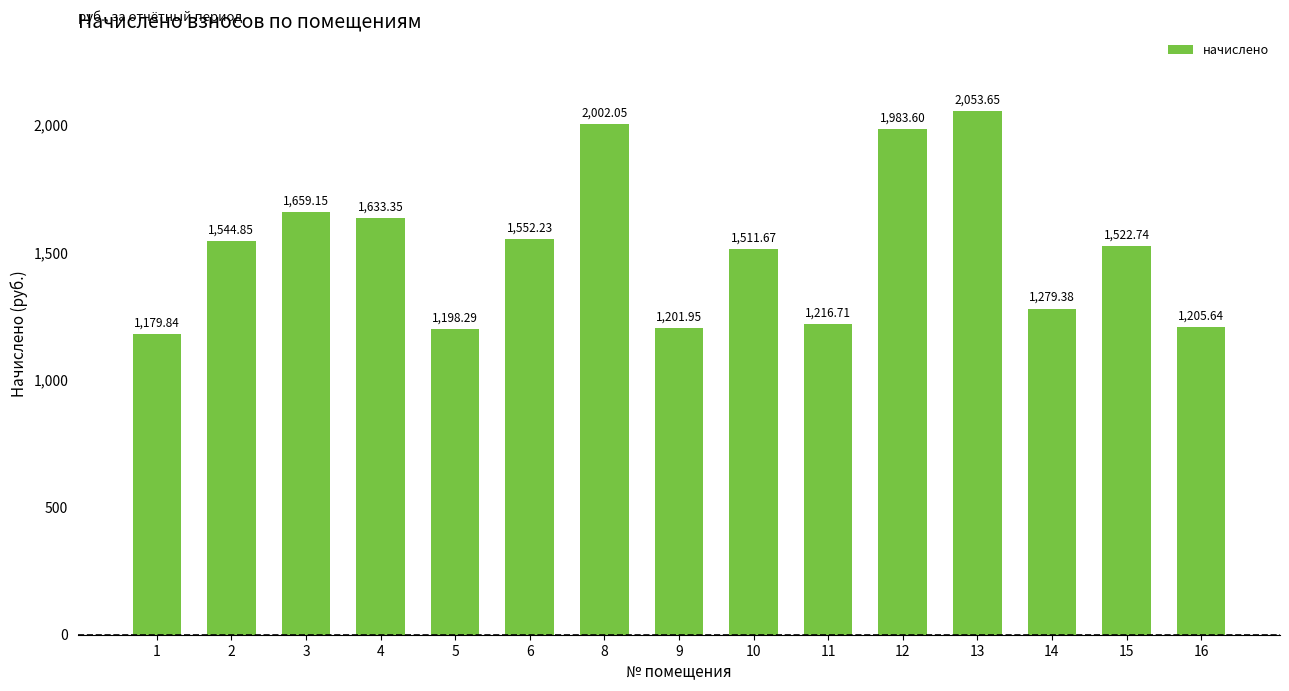

What is the difference between the maximum and minimum values?

873.8